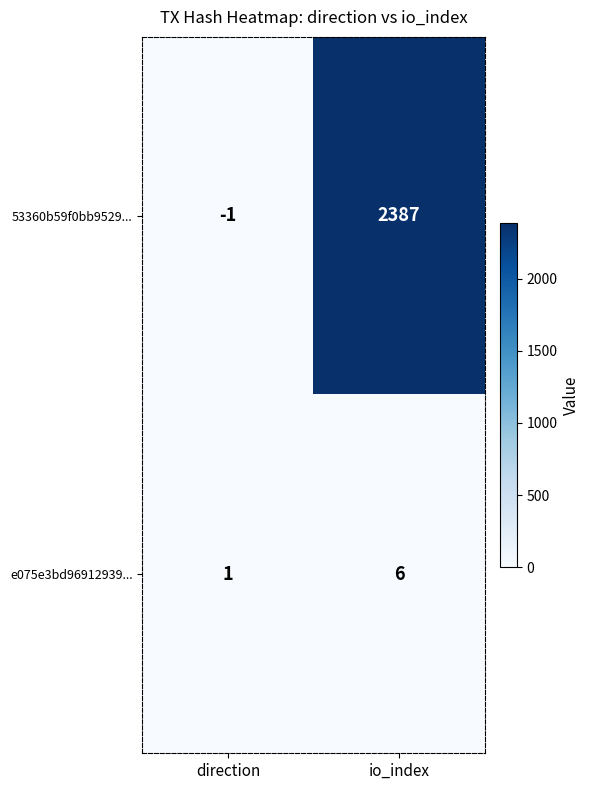

Which label corresponds to the largest value in the chart?

io_index